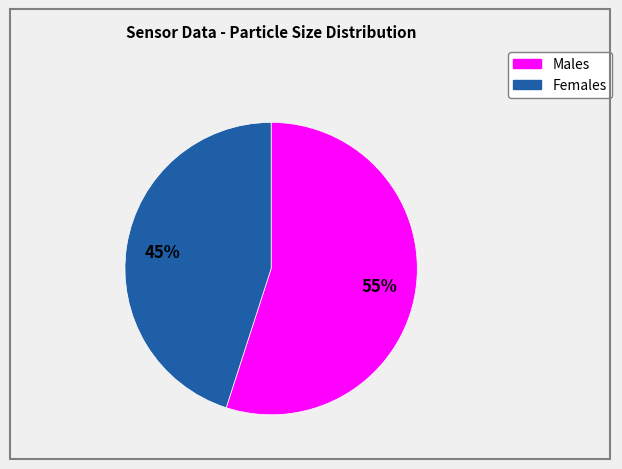

To the nearest percent, what is the difference between the largest and smallest slice percentages?

10%